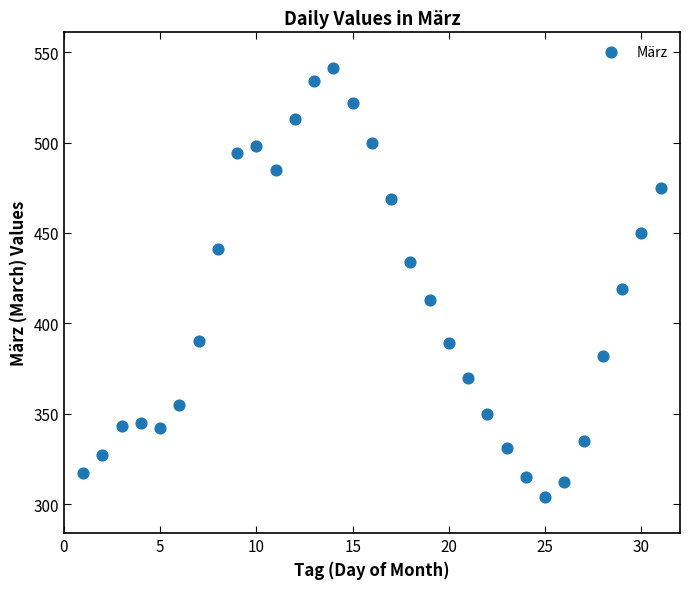

What Y value in the scatter plot is closest to 422?

419